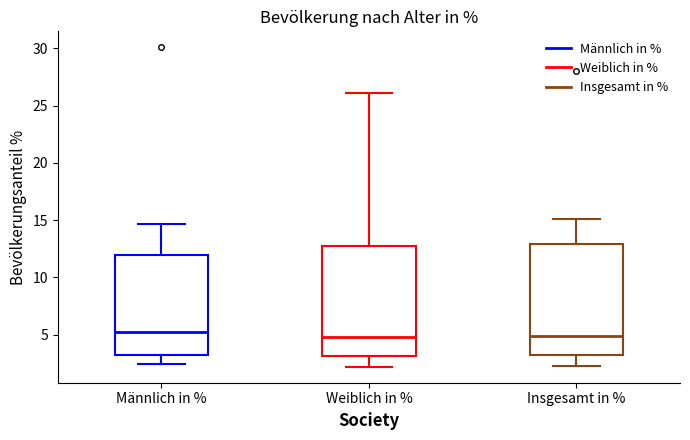

Reading left to right, transcribe this box plot: for each box, give where its median line is, the range the box spans, and where its two whiskers end, as read against the y-axis. The values are not printed on the chart, so give them approximately, as read against the axis.

Männlich in %: median 5.0, box 3.5 to 12.0, whiskers 2.5 to 14.5
Weiblich in %: median 5.0, box 3.0 to 13.0, whiskers 2.0 to 26.0
Insgesamt in %: median 5.0, box 3.0 to 13.0, whiskers 2.5 to 15.0